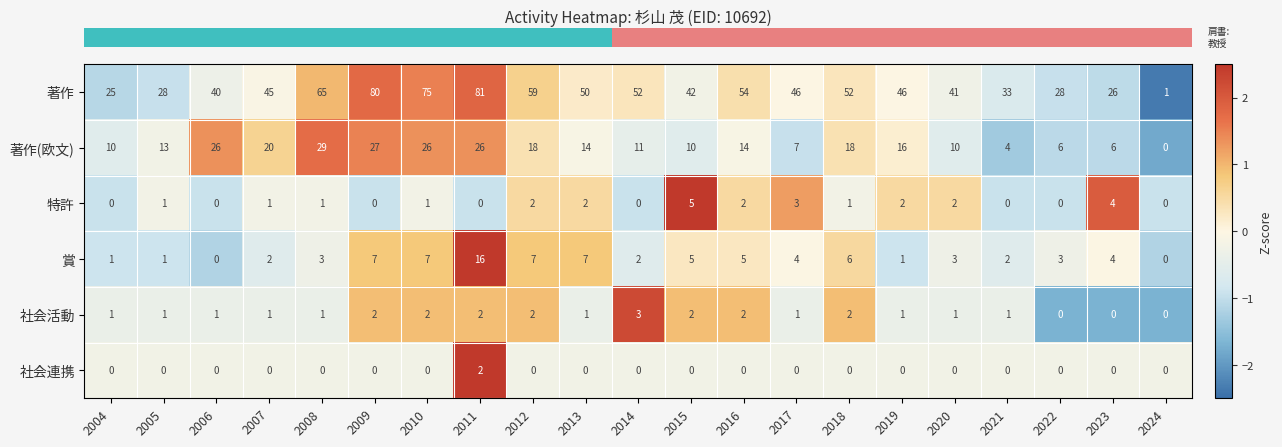

True or false: 社会活動 has a value of 0 at 2022.

True